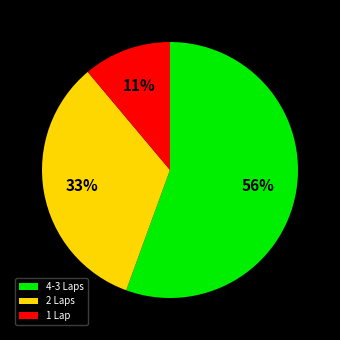

To the nearest percent, what is the average slice percentage?

33%